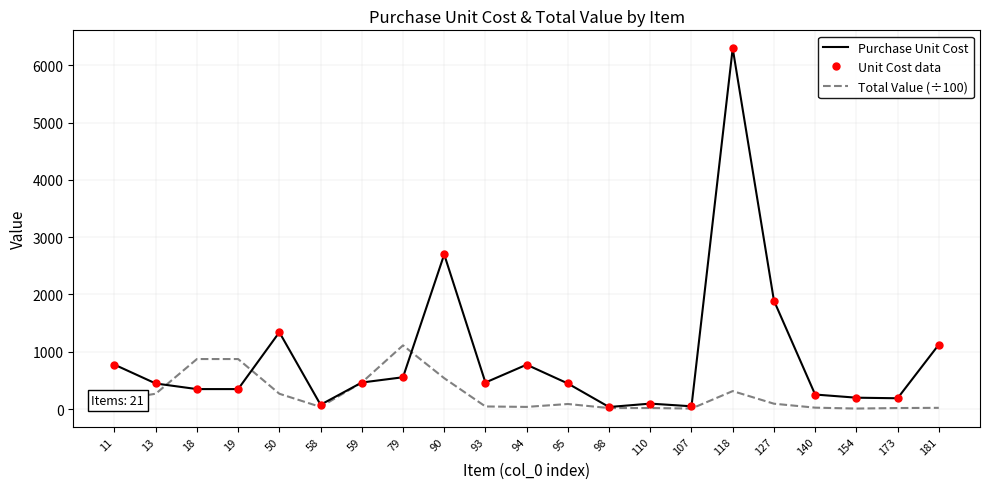

What is the label of the 8th point from the right?

110